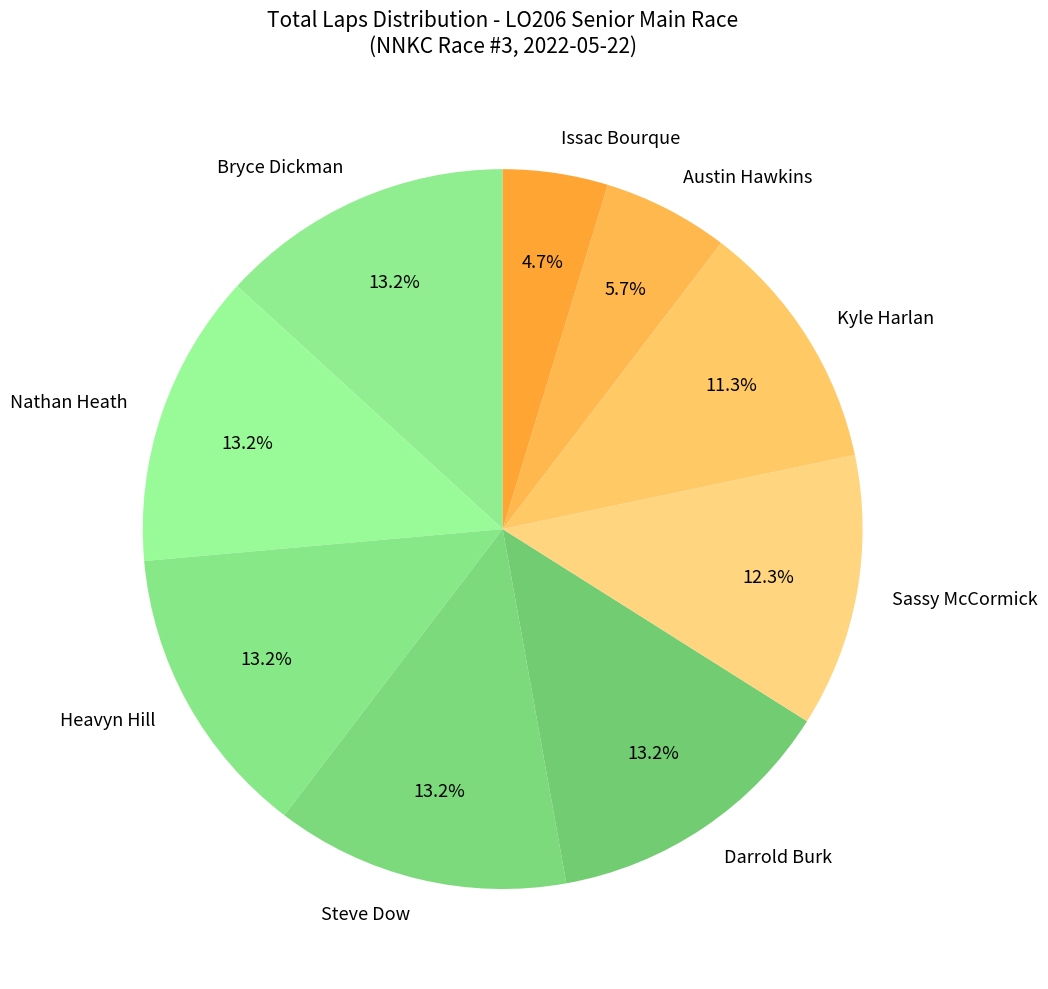

Is Steve Dow the majority of the pie?

No